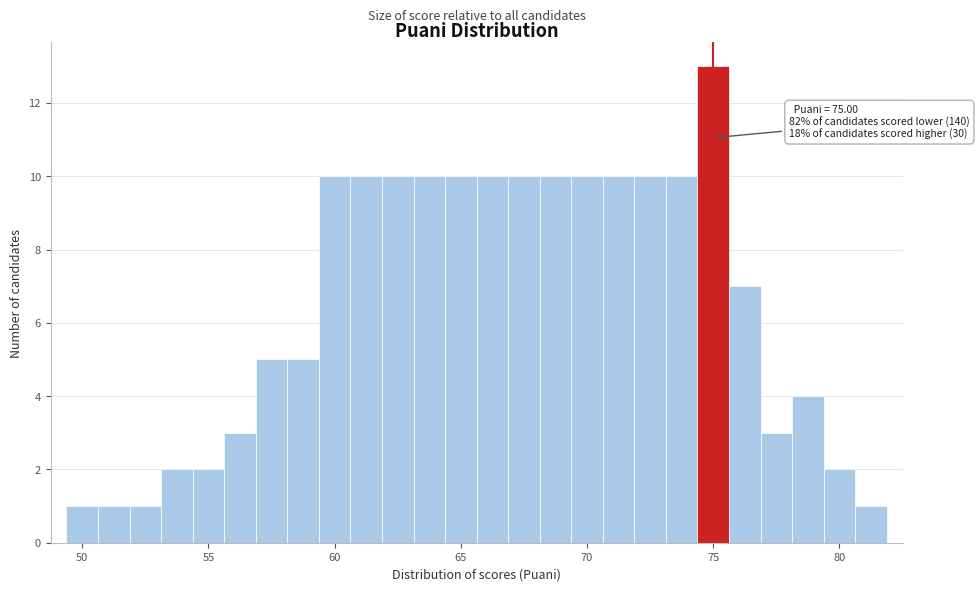

Around what value on the x-axis is the tallest bar? Give the approximate position of its centre, as read against the axis.

75.0